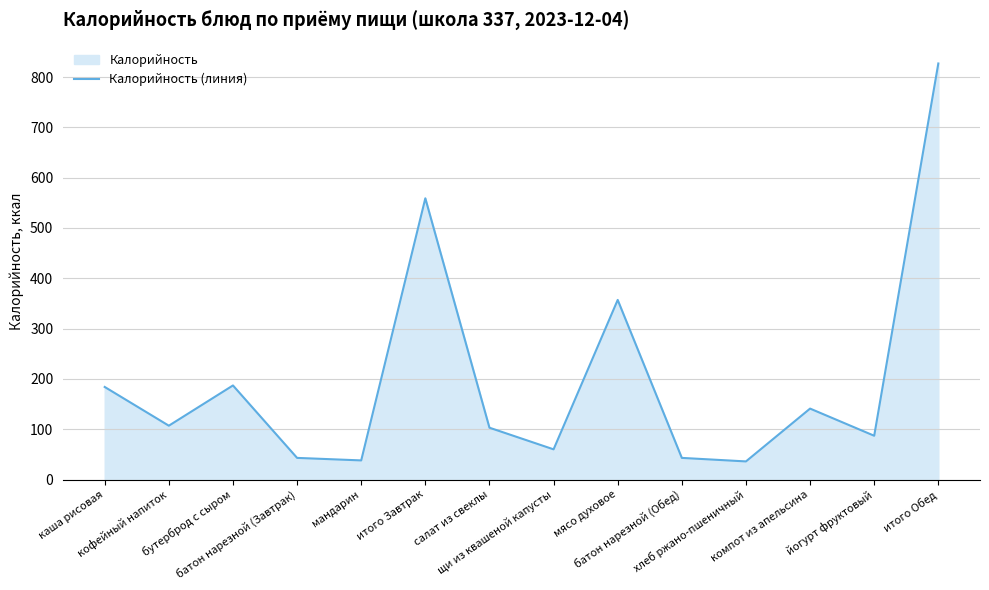

What is the greatest value displayed?

827